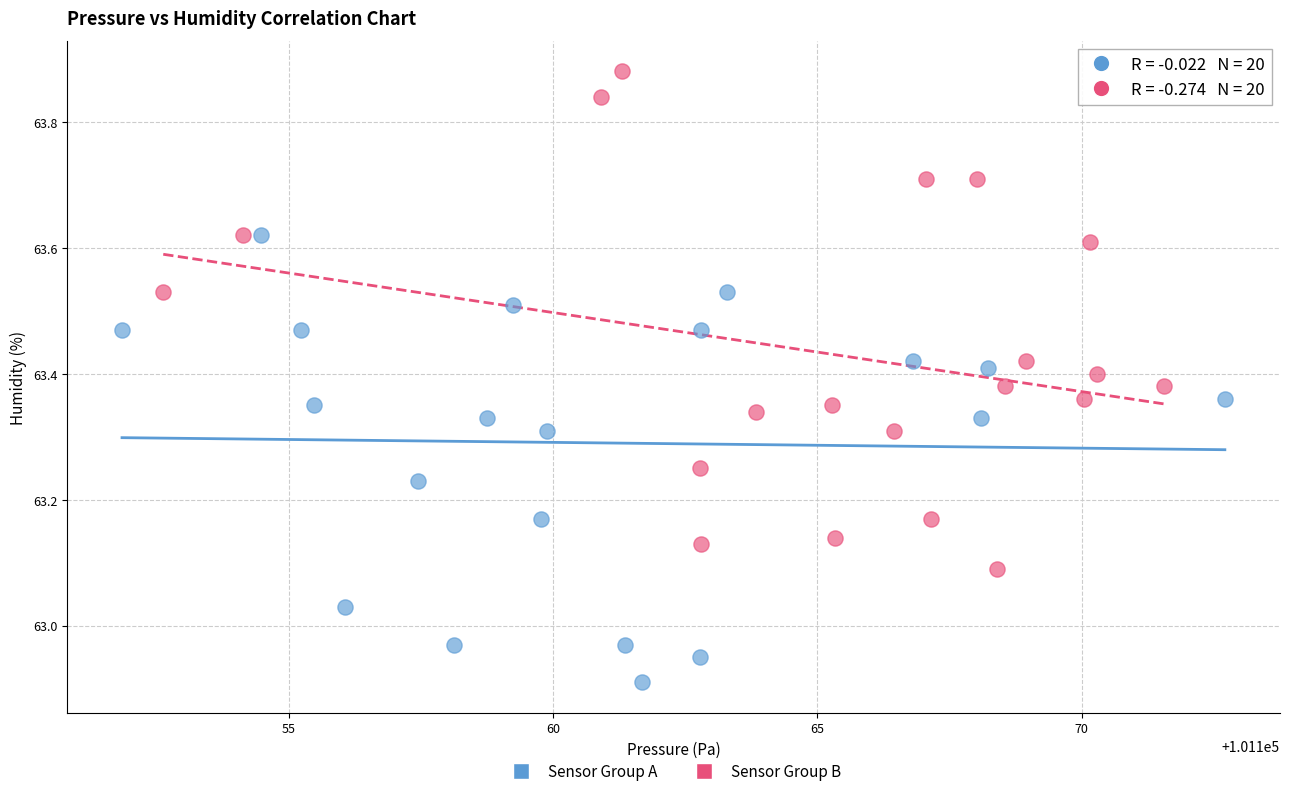

Which series reaches the minimum Y coordinate?

Sensor Group A